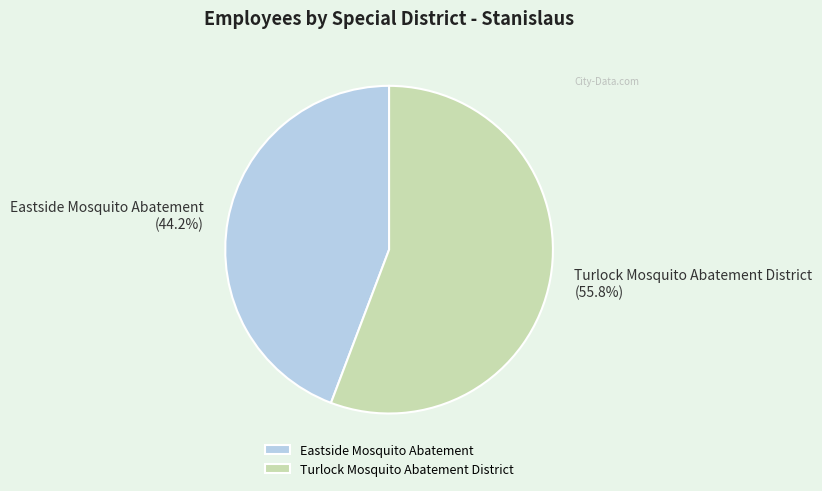

To the nearest percent, what is the average slice percentage?

50%